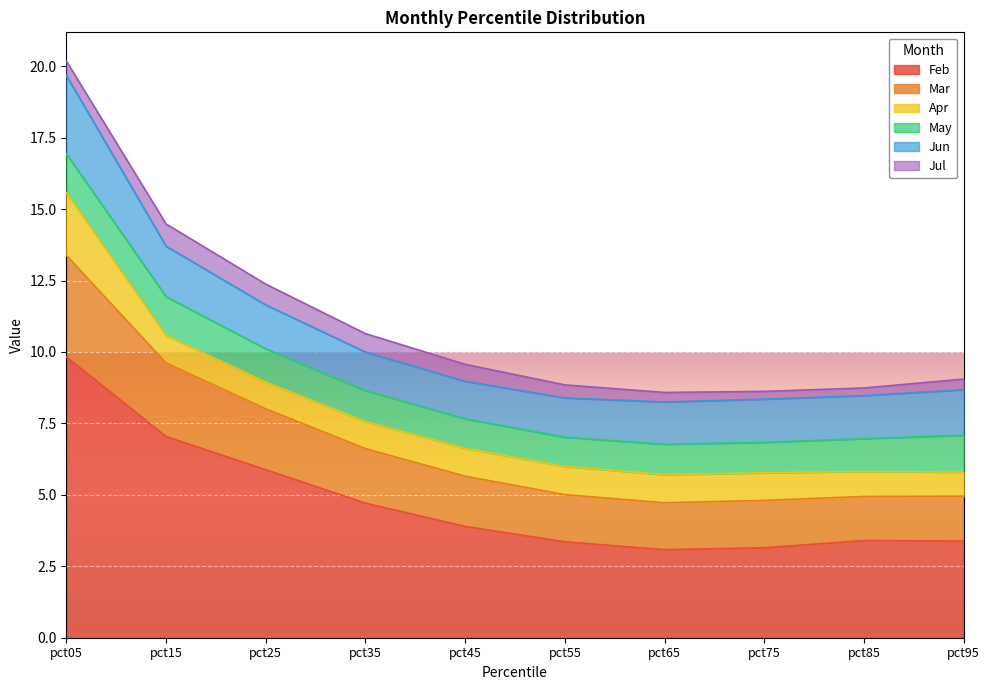

Reading left to right, list all the values displayed in this chart.

Feb: pct05=9.8	pct15=7.0	pct25=5.9	pct35=4.7	pct45=3.9	pct55=3.4	pct65=3.1	pct75=3.1	pct85=3.4	pct95=3.4
Mar: pct05=3.5	pct15=2.6	pct25=2.1	pct35=1.9	pct45=1.8	pct55=1.7	pct65=1.6	pct75=1.7	pct85=1.5	pct95=1.6
Apr: pct05=2.2	pct15=1.0	pct25=0.9	pct35=0.9	pct45=1.0	pct55=1.0	pct65=1.0	pct75=1.0	pct85=0.9	pct95=0.8
May: pct05=1.4	pct15=1.4	pct25=1.2	pct35=1.1	pct45=1.0	pct55=1.0	pct65=1.1	pct75=1.1	pct85=1.1	pct95=1.3
Jun: pct05=2.7	pct15=1.8	pct25=1.5	pct35=1.3	pct45=1.3	pct55=1.4	pct65=1.5	pct75=1.5	pct85=1.5	pct95=1.6
Jul: pct05=0.5	pct15=0.8	pct25=0.7	pct35=0.6	pct45=0.6	pct55=0.5	pct65=0.3	pct75=0.3	pct85=0.3	pct95=0.4